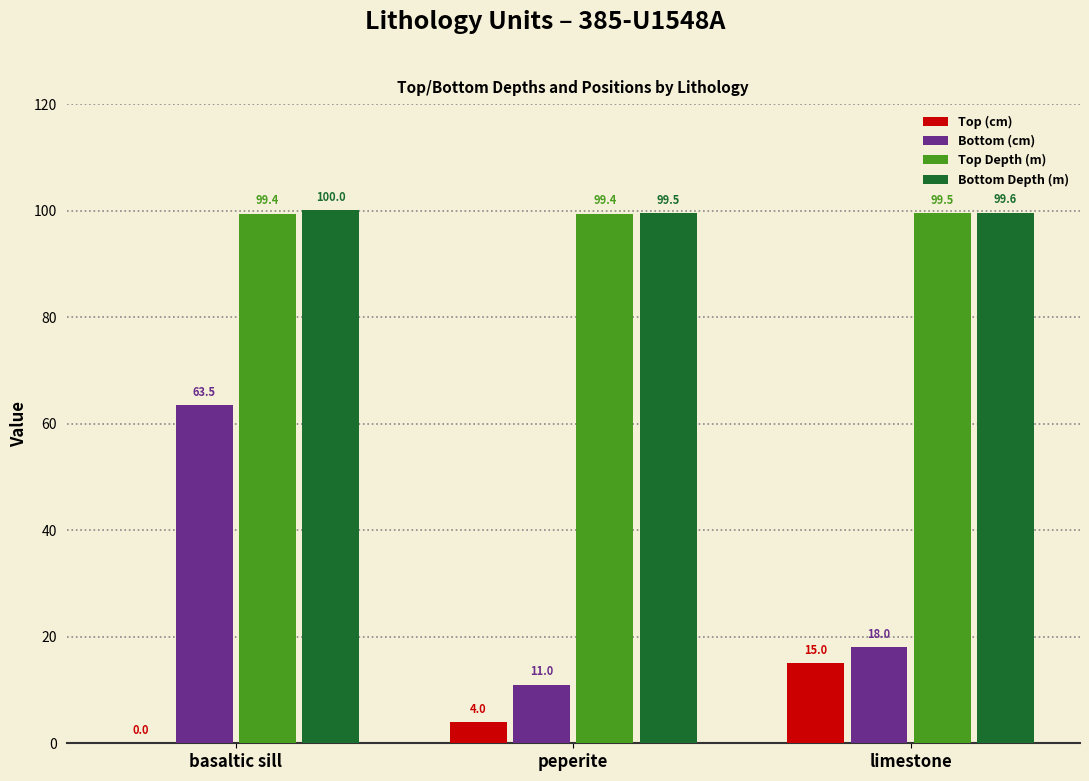

Does the chart contain stacked bars?

No